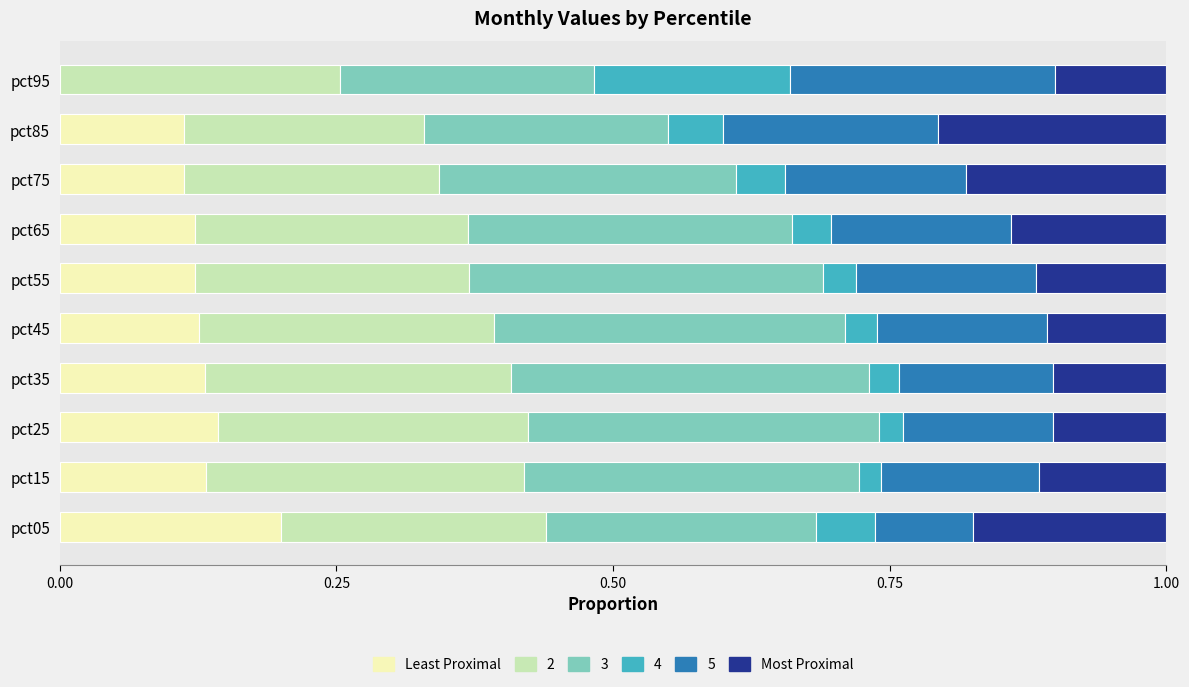

What is the total value across all series at pct65?

1.0